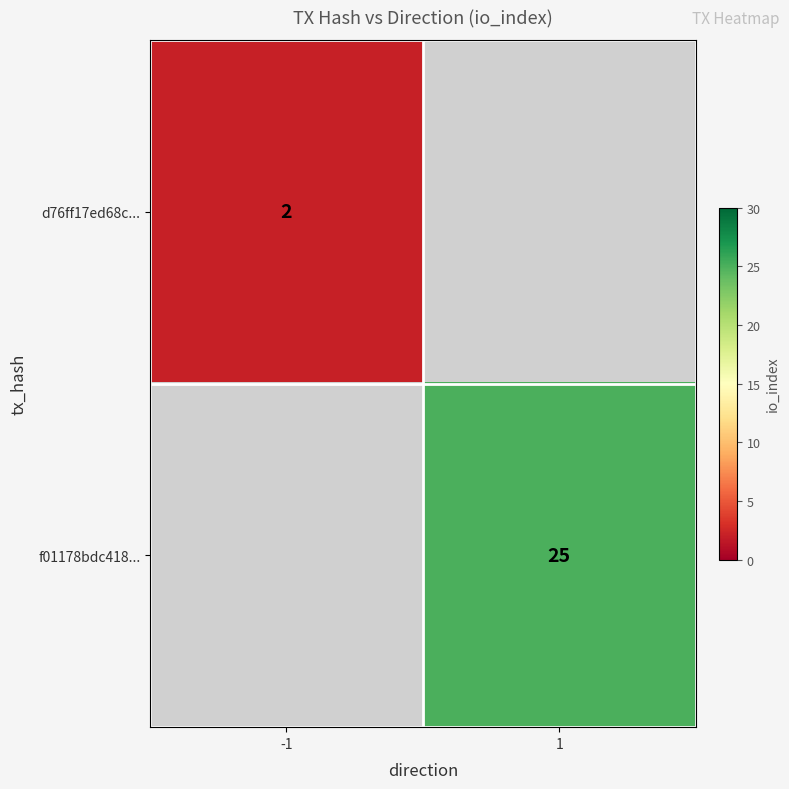

The f01178bdc418... series shows 25 at 1. True or false?

True